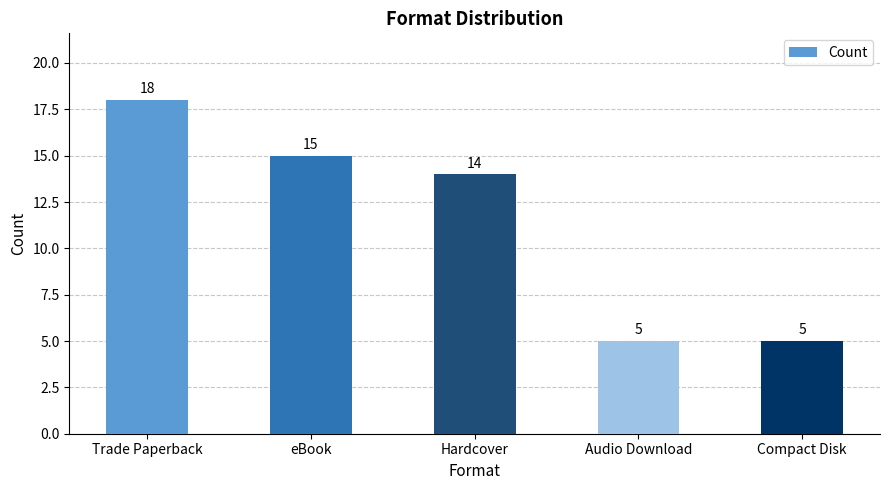

True or false: the data shows 23 at eBook.

False